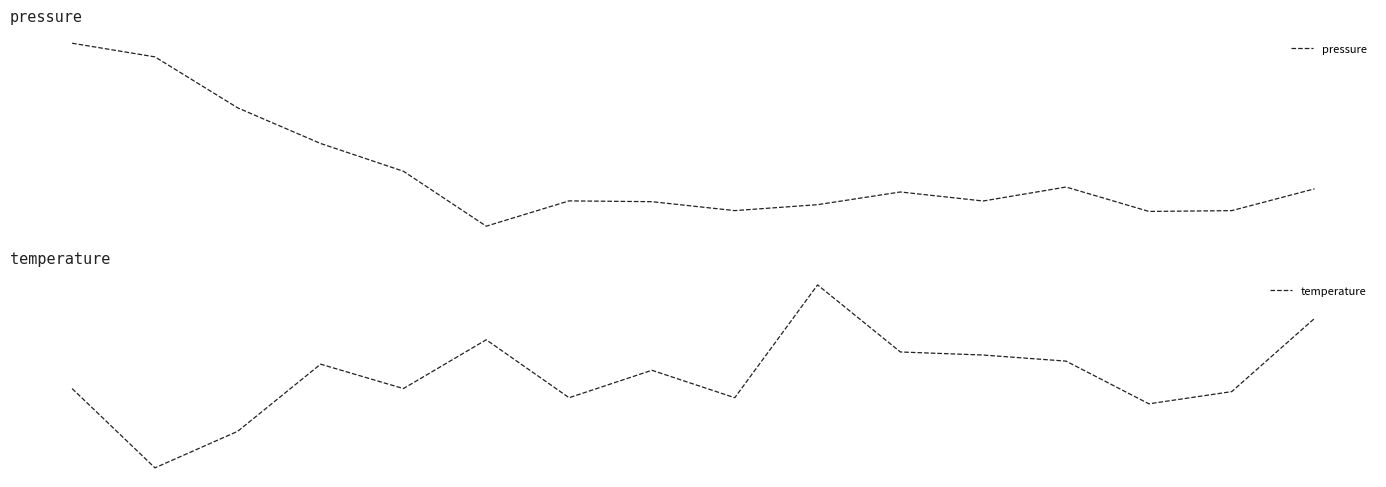

How many times do pressure and temperature cross each other?

1